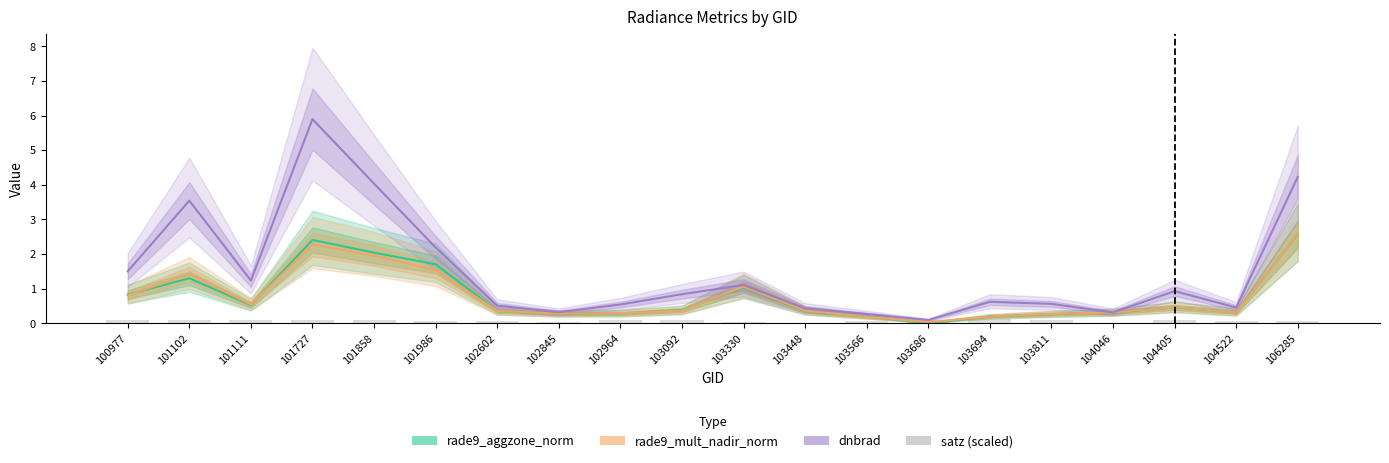

List the labels in order of dnbrad value, smallest first.

103686, 103566, 104046, 102845, 103448, 104522, 102602, 102964, 103811, 103694, 103092, 104405, 103330, 101111, 100977, 101986, 101102, 101858, 106285, 101727